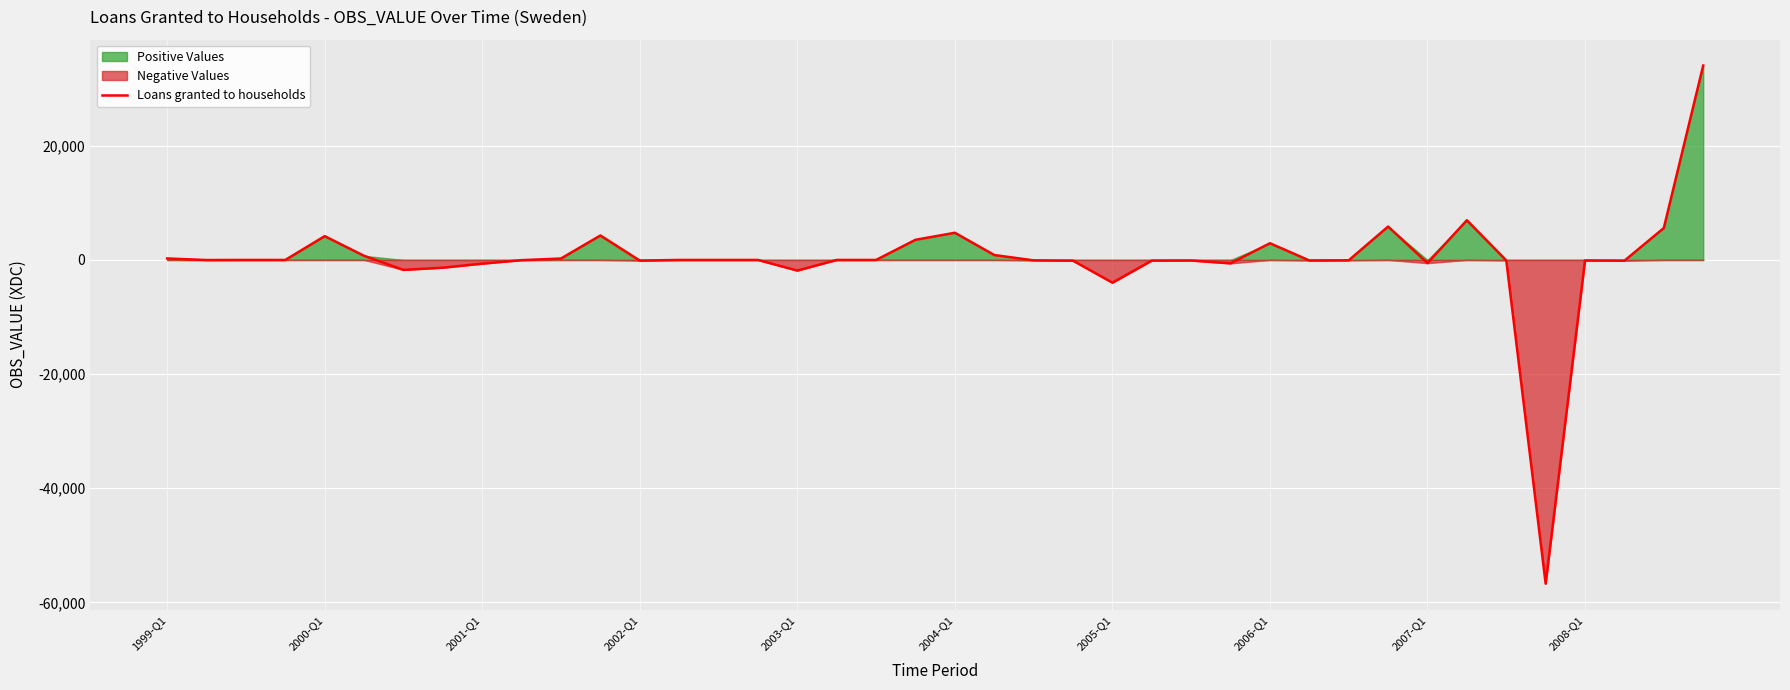

What is the maximum value for Loans granted to households?

34052